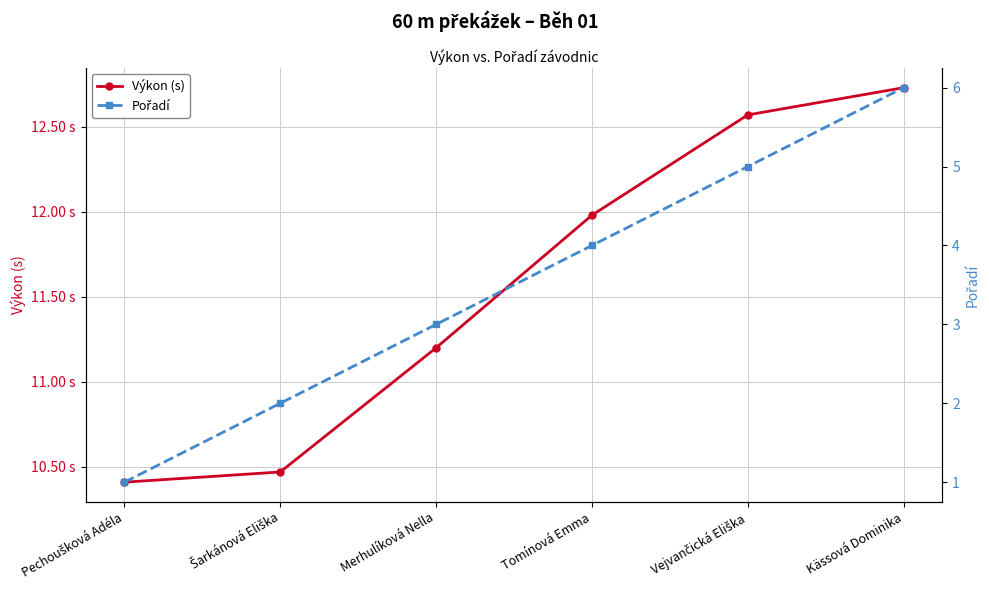

True or false: Pořadí and Výkon (s) intersect in this chart.

False